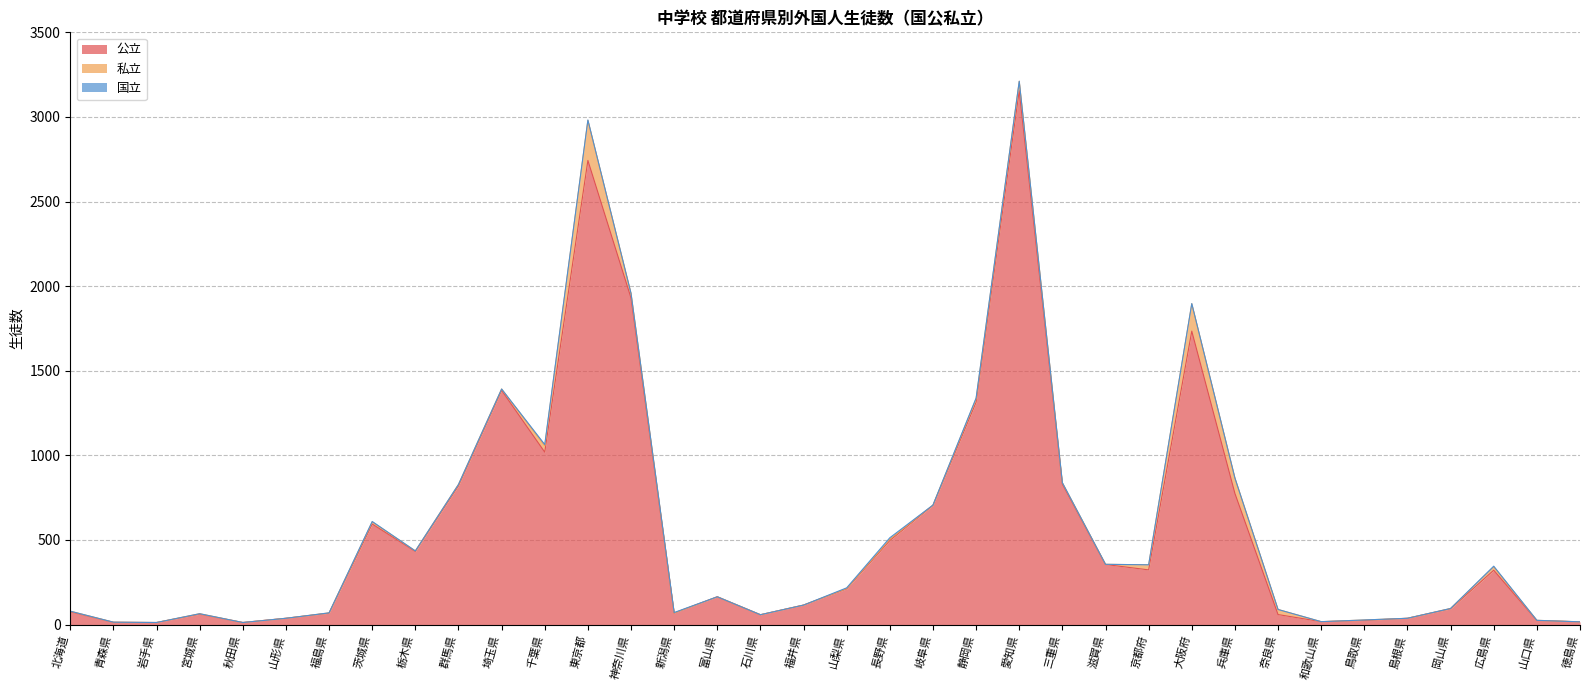

What are all the series names shown in the legend?

公立, 私立, 国立